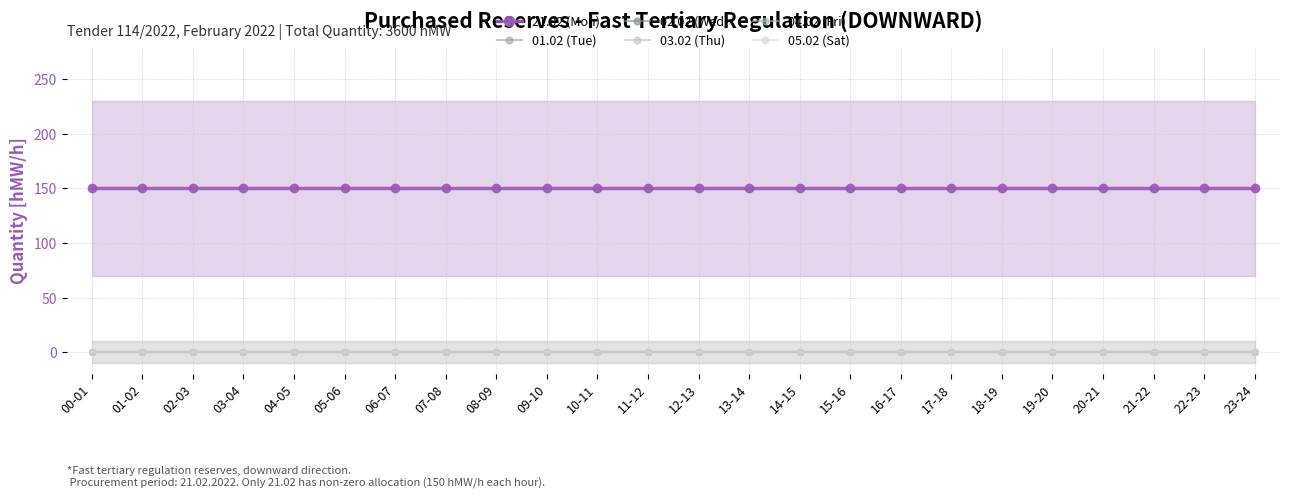

Reading left to right, list all the values displayed in this chart.

21.02 (Mon): 150	150	150	150	150	150	150	150	150	150	150	150	150	150	150	150	150	150	150	150	150	150	150	150
01.02 (Tue): 0	0	0	0	0	0	0	0	0	0	0	0	0	0	0	0	0	0	0	0	0	0	0	0
02.02 (Wed): 0	0	0	0	0	0	0	0	0	0	0	0	0	0	0	0	0	0	0	0	0	0	0	0
03.02 (Thu): 0	0	0	0	0	0	0	0	0	0	0	0	0	0	0	0	0	0	0	0	0	0	0	0
04.02 (Fri): 0	0	0	0	0	0	0	0	0	0	0	0	0	0	0	0	0	0	0	0	0	0	0	0
05.02 (Sat): 0	0	0	0	0	0	0	0	0	0	0	0	0	0	0	0	0	0	0	0	0	0	0	0